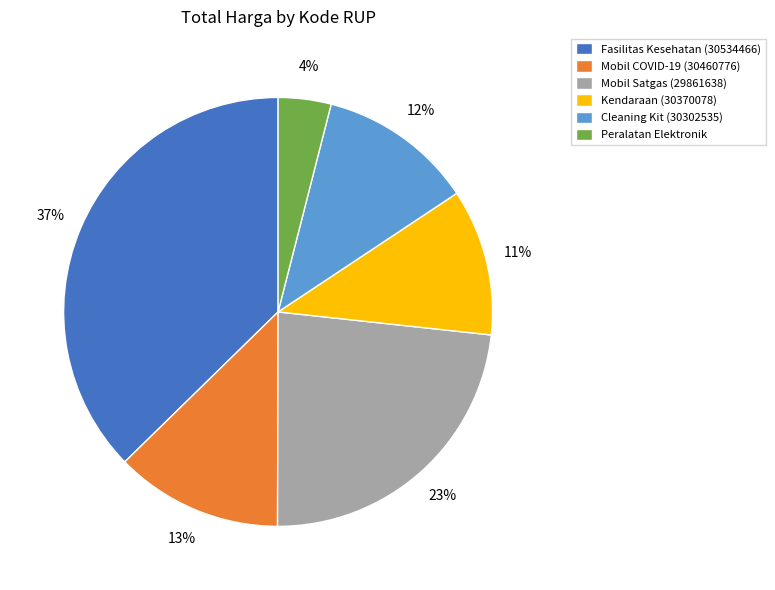

Is Fasilitas Kesehatan (30534466) the majority of the pie?

No